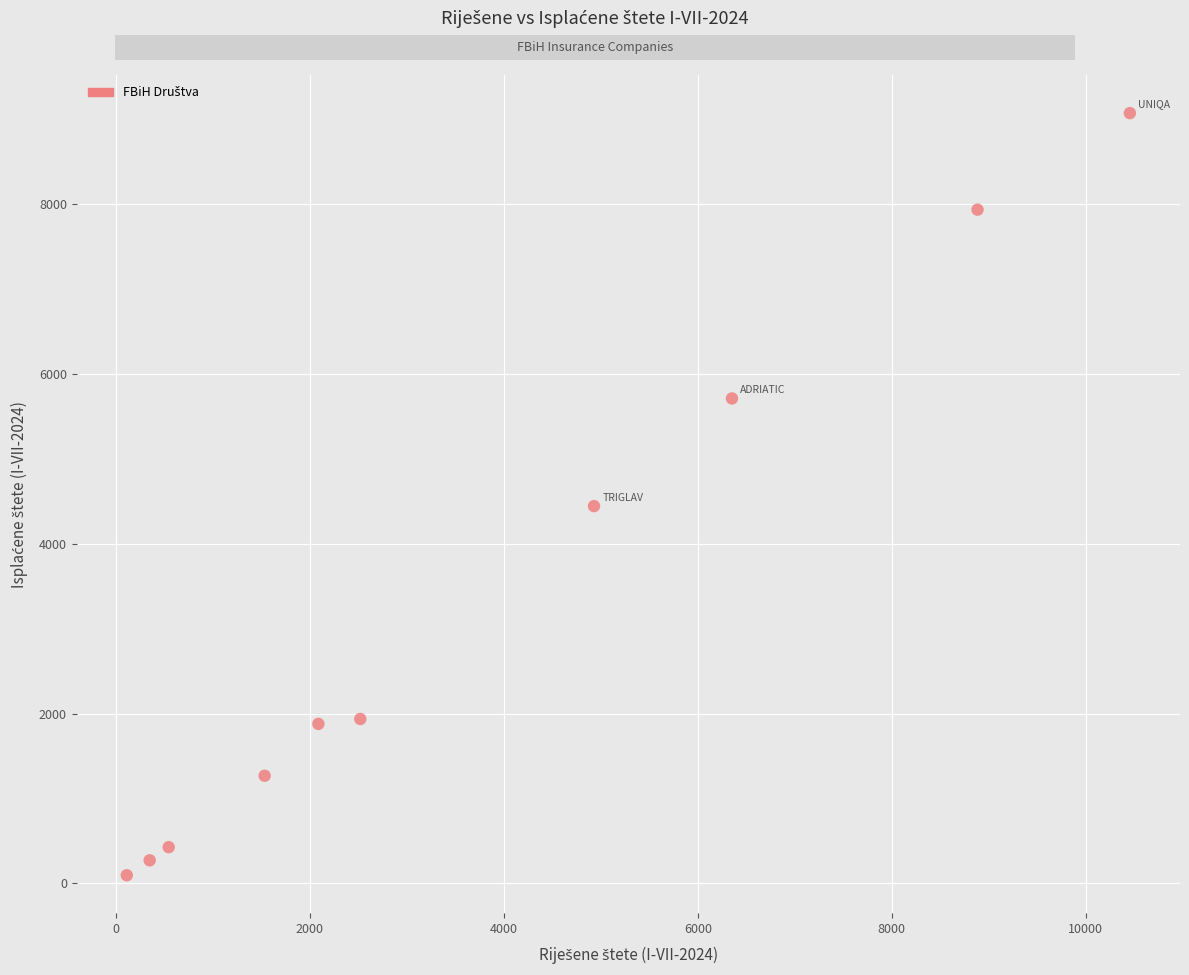

What Y value in the scatter plot is closest to 4584?

4444